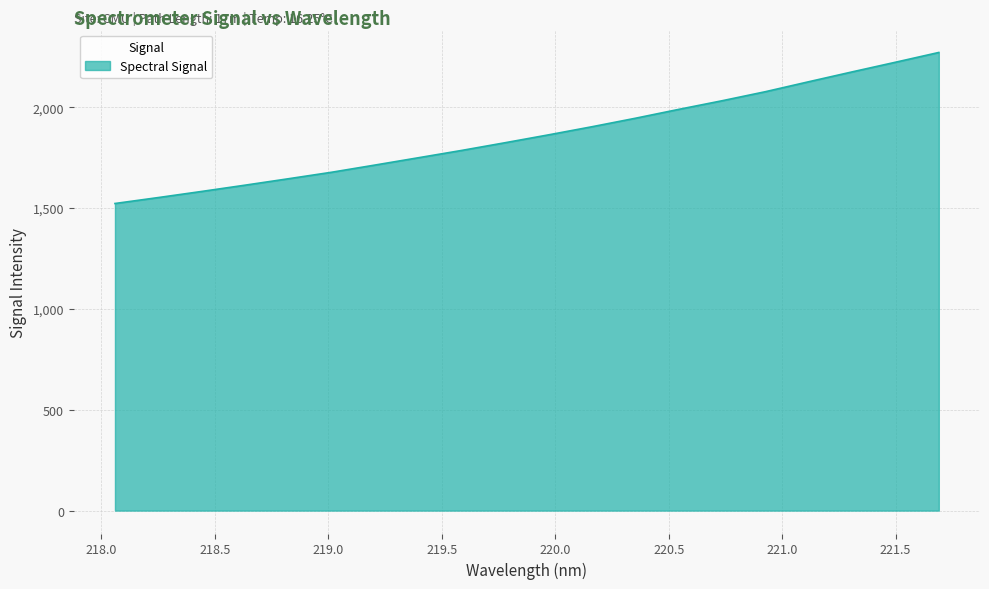

What is the maximum value shown in the chart?

2271.7